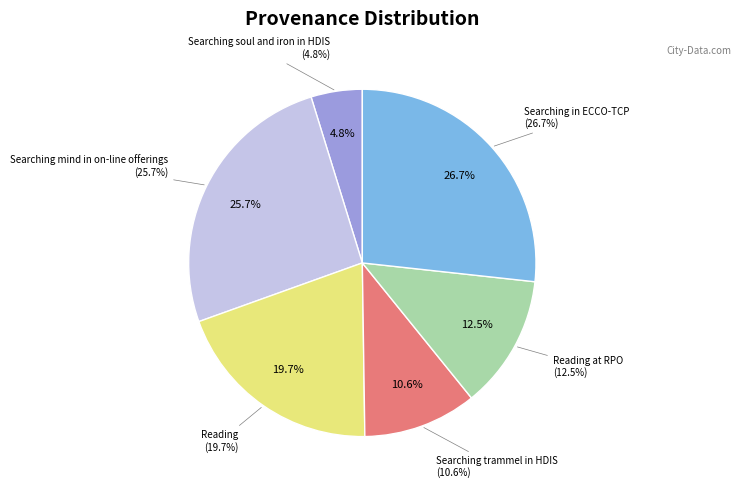

Approximately how many times larger is the value at Searching soul and iron in HDIS compared to Reading at RPO?

0.4